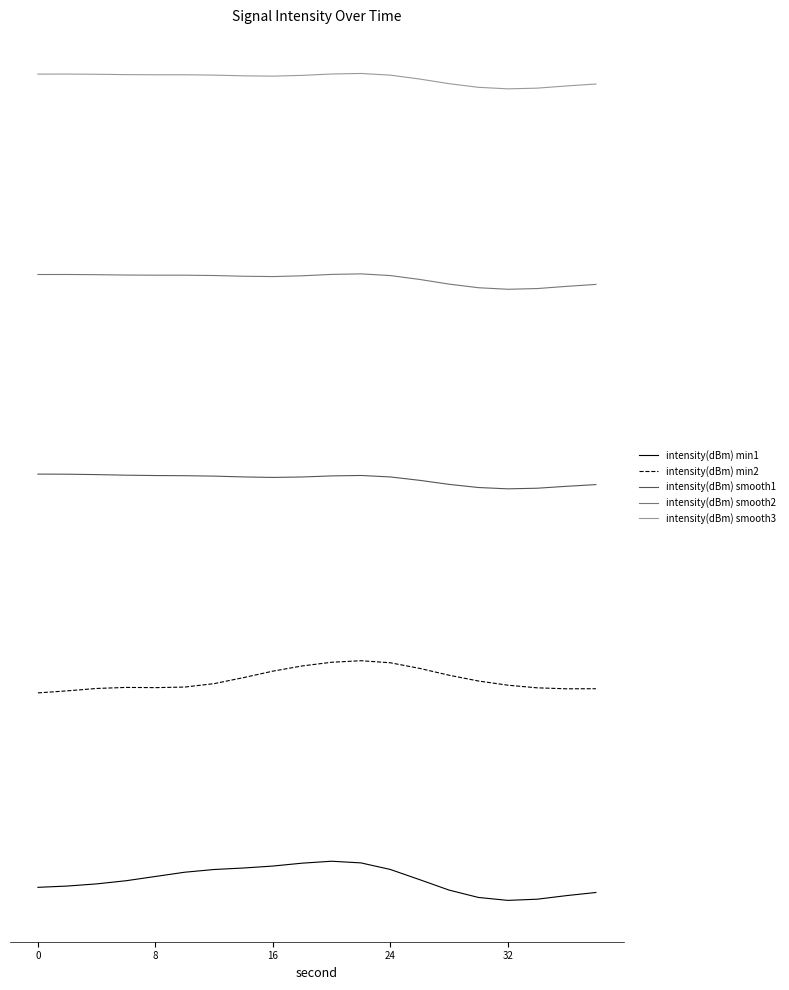

Is this an area chart (filled region under the line)?

No